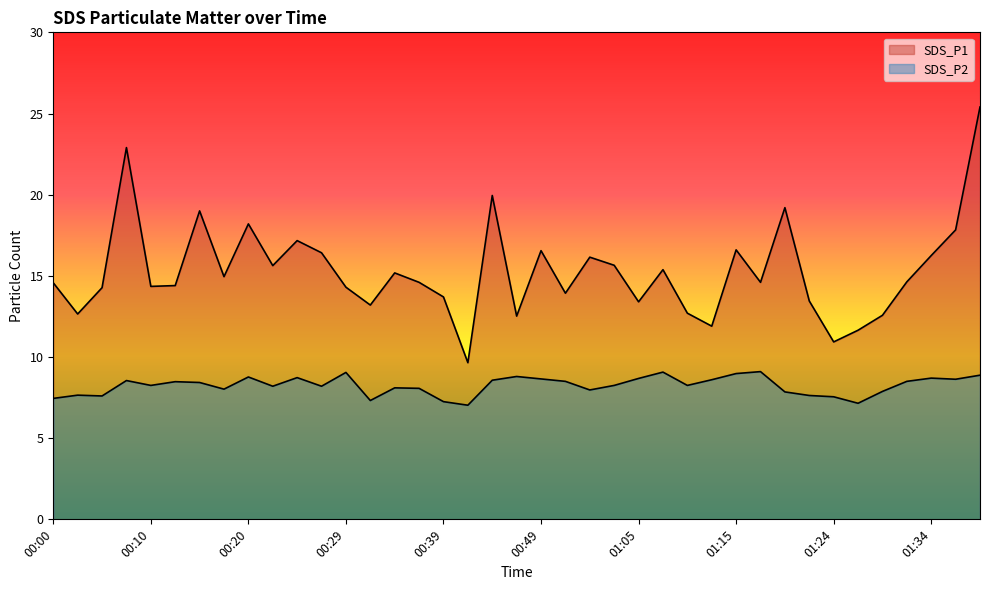

At which label is SDS_P1 closest to 17?

00:24